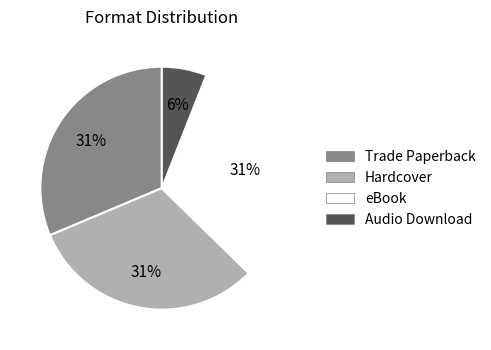

What percentage is the eBook slice, to the nearest percent?

31%